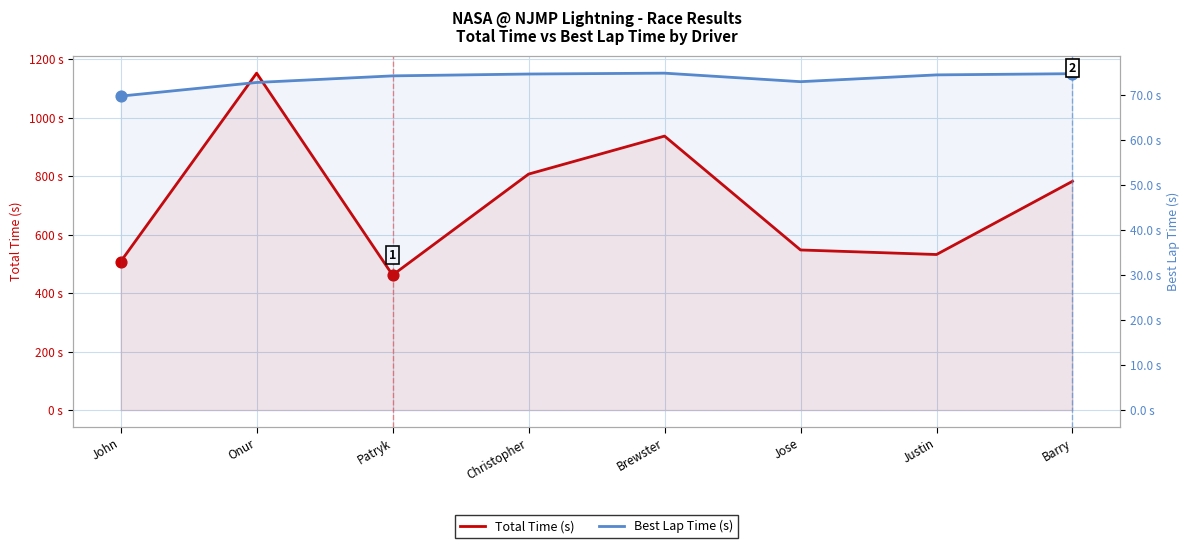

Is the value of Best Lap Time (s) at Onur greater than the value of Total Time (s) at Jose?

No